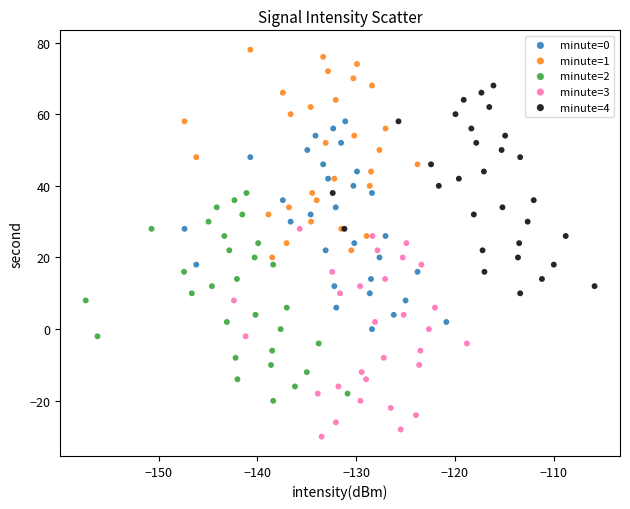

Which series contains the lowest Y value?

minute=3